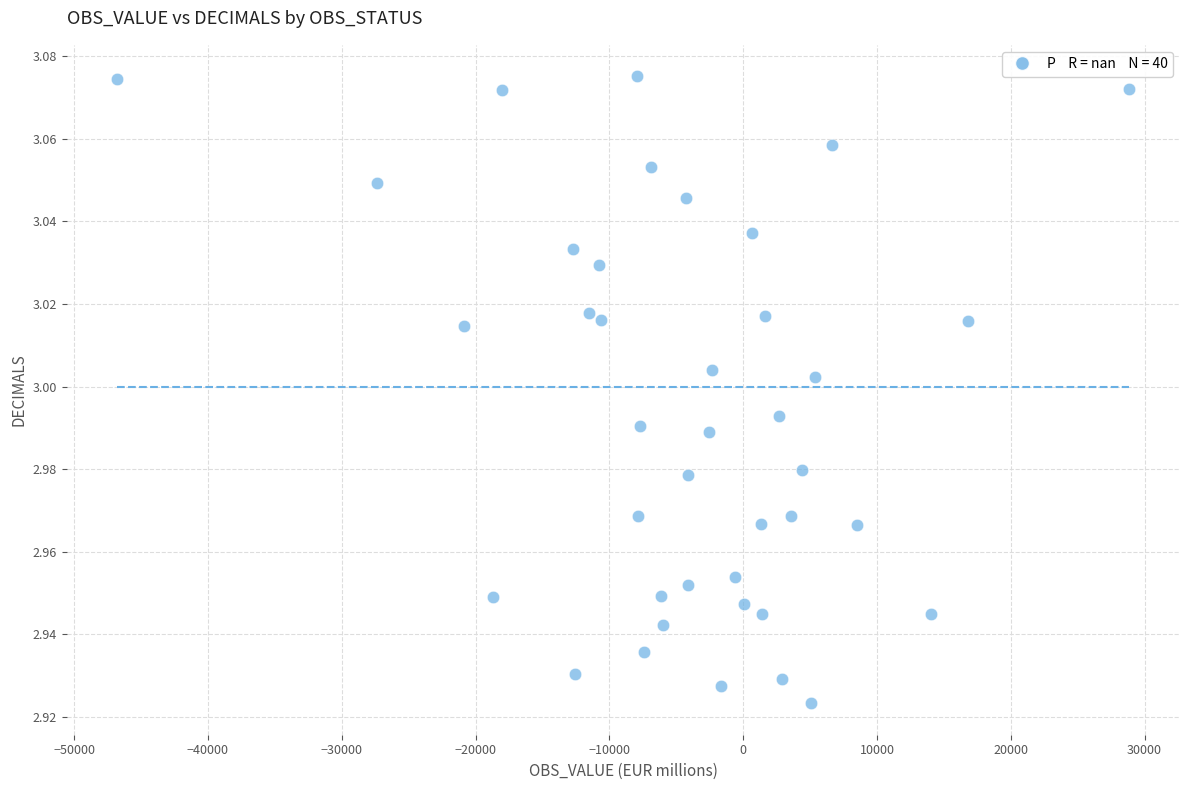

What is the range of X values (max minus min)?

75645.6